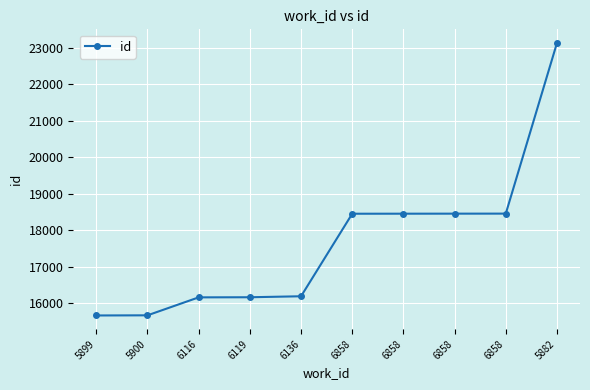

Is this an area chart (filled region under the line)?

No